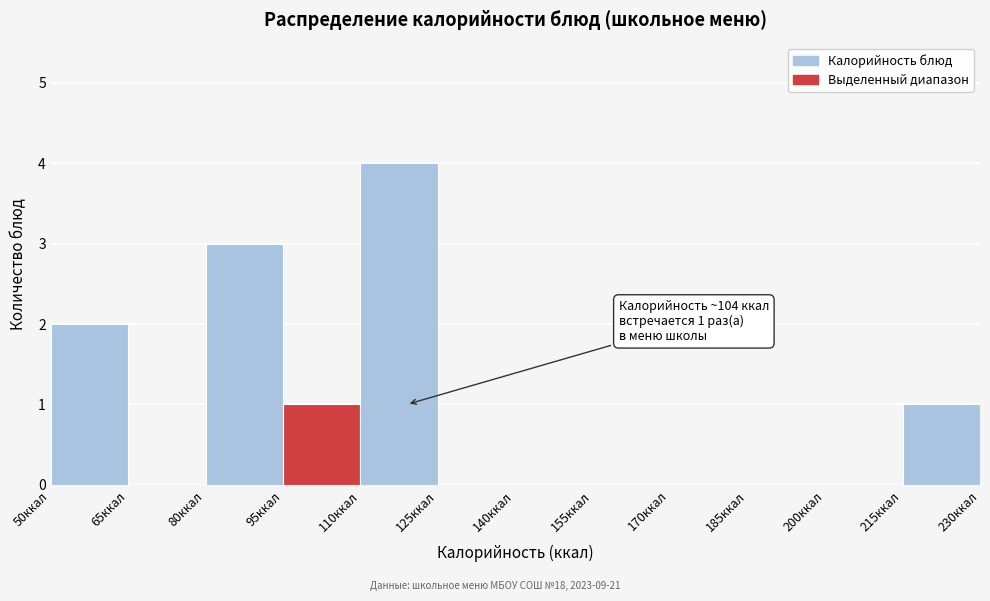

Over which range of the x-axis is the bar tallest?

110 to 125